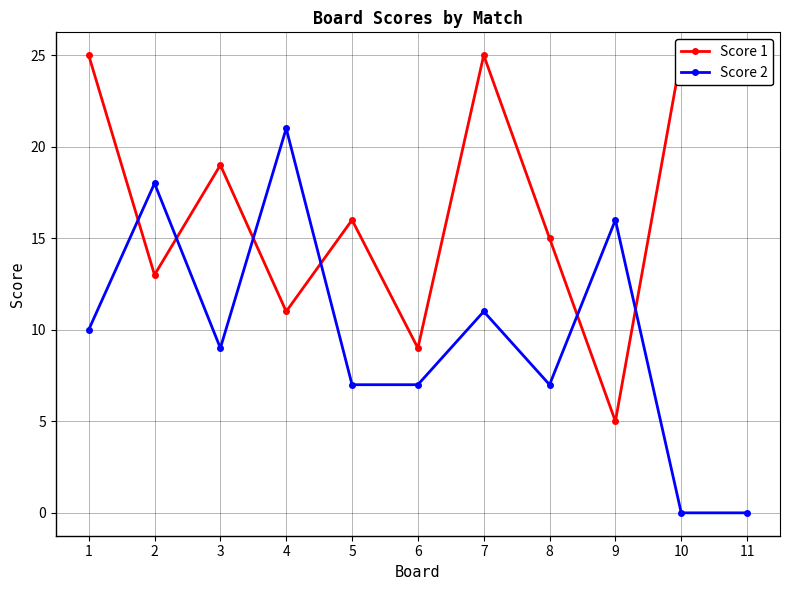

Reading left to right, extract all data points from this chart.

Score 1: 1=25	2=13	3=19	4=11	5=16	6=9	7=25	8=15	9=5	10=25	11=25
Score 2: 1=10	2=18	3=9	4=21	5=7	6=7	7=11	8=7	9=16	10=0	11=0